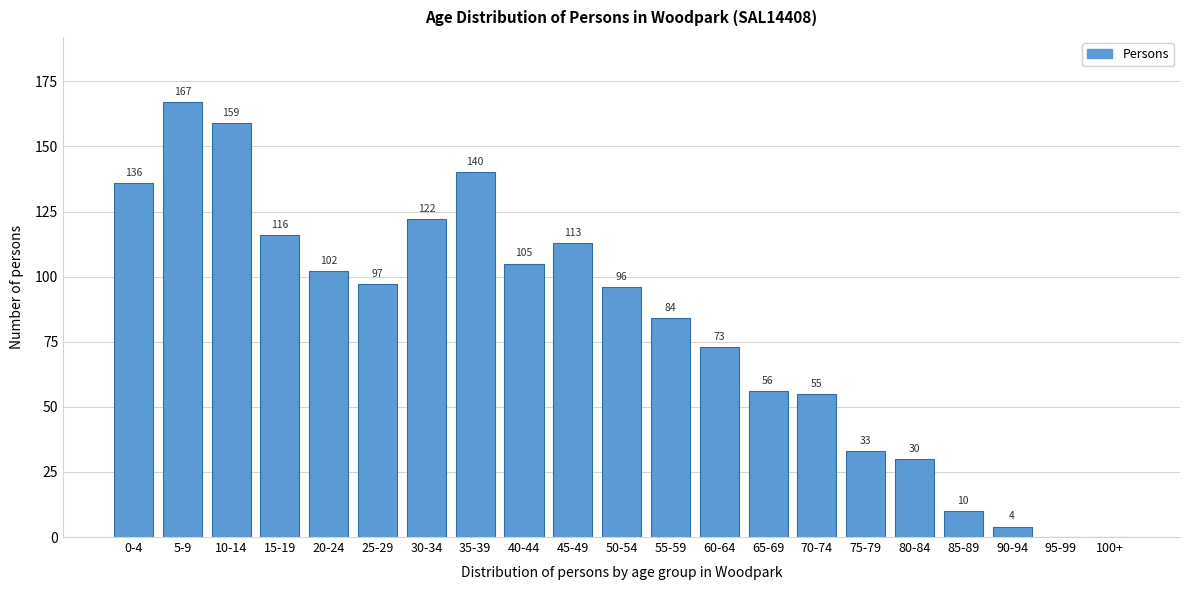

Reading left to right, what are all the values shown in this chart?

0-4=136	5-9=167	10-14=159	15-19=116	20-24=102	25-29=97	30-34=122	35-39=140	40-44=105	45-49=113	50-54=96	55-59=84	60-64=73	65-69=56	70-74=55	75-79=33	80-84=30	85-89=10	90-94=4	95-99=0	100+=0